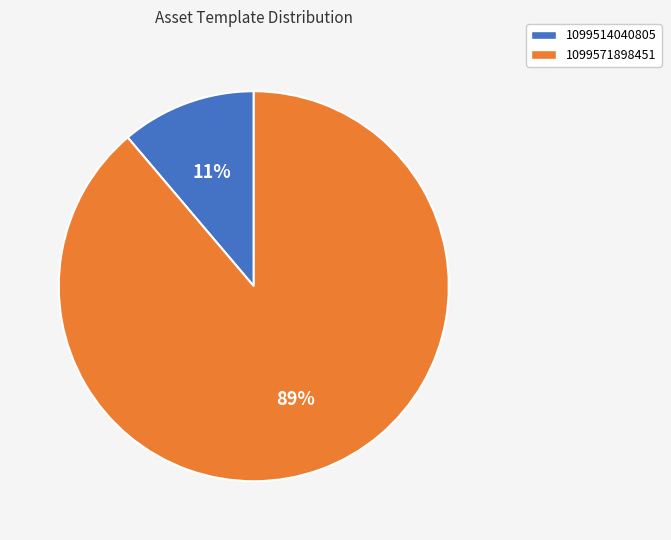

To the nearest percent, what percentage of the pie is 1099571898451?

89%